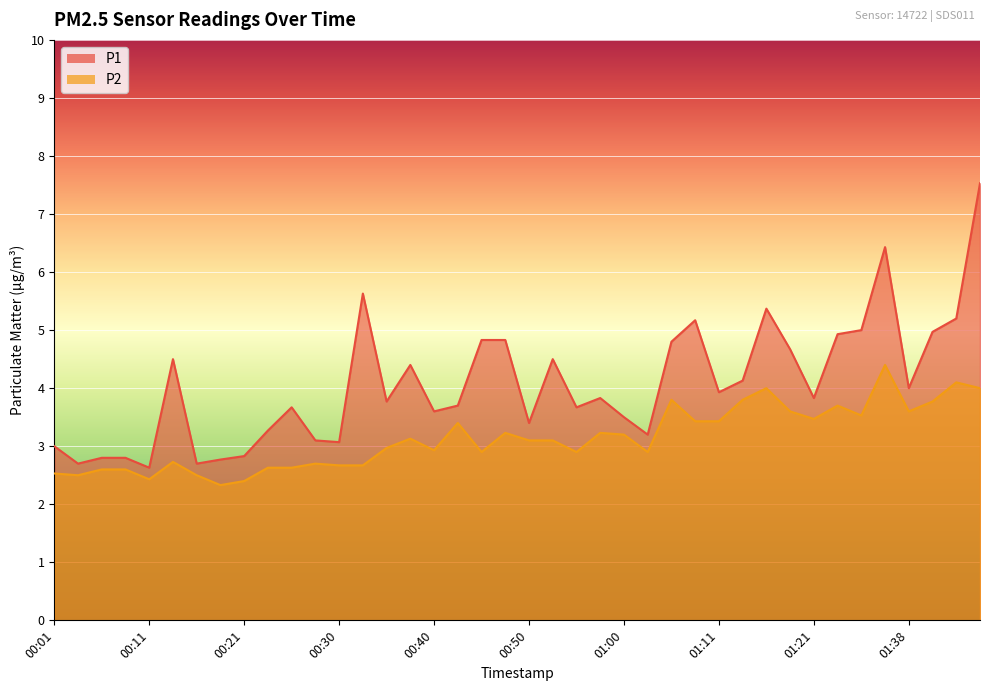

List the series in order of their overall mean, lowest first.

P2, P1